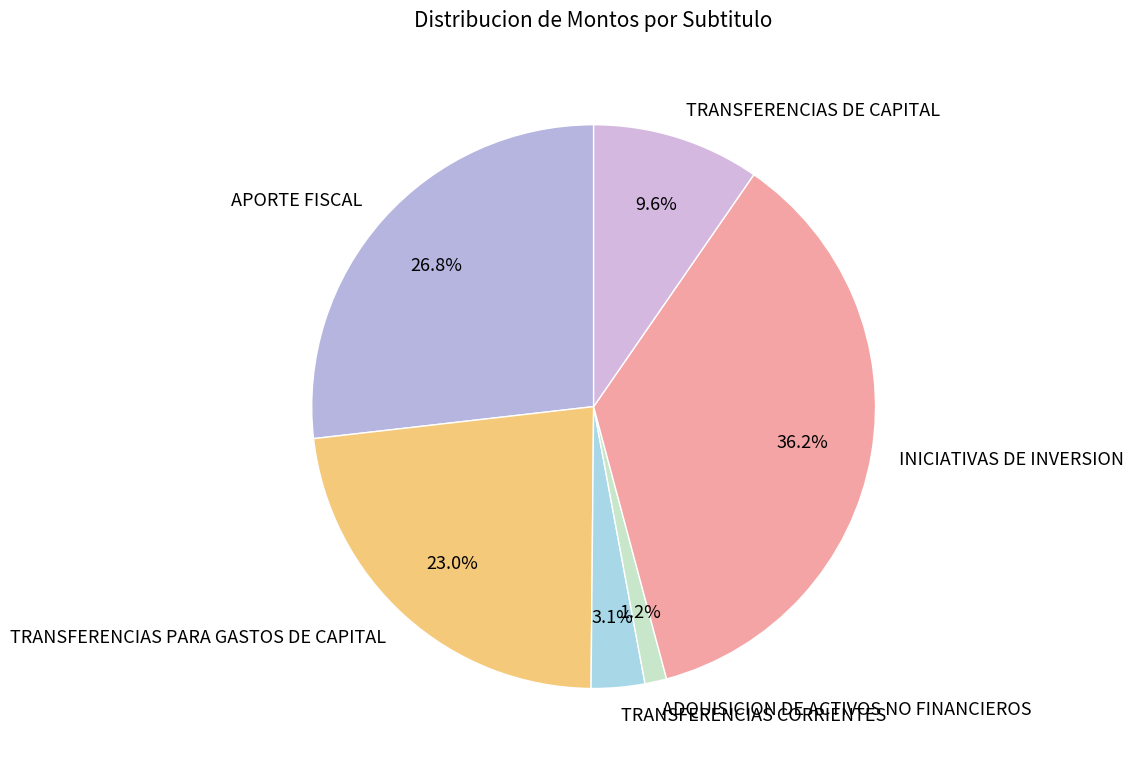

Do INICIATIVAS DE INVERSION and TRANSFERENCIAS CORRIENTES together represent more than half of the pie?

No